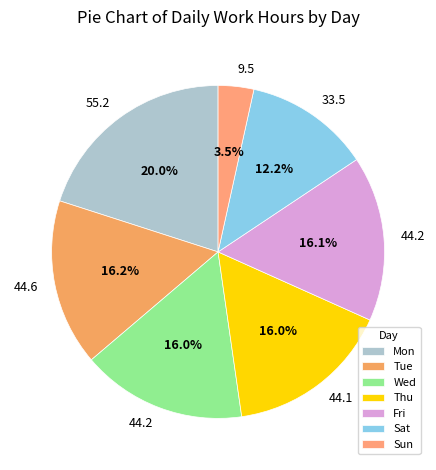

Which slice is the smallest?

Sun